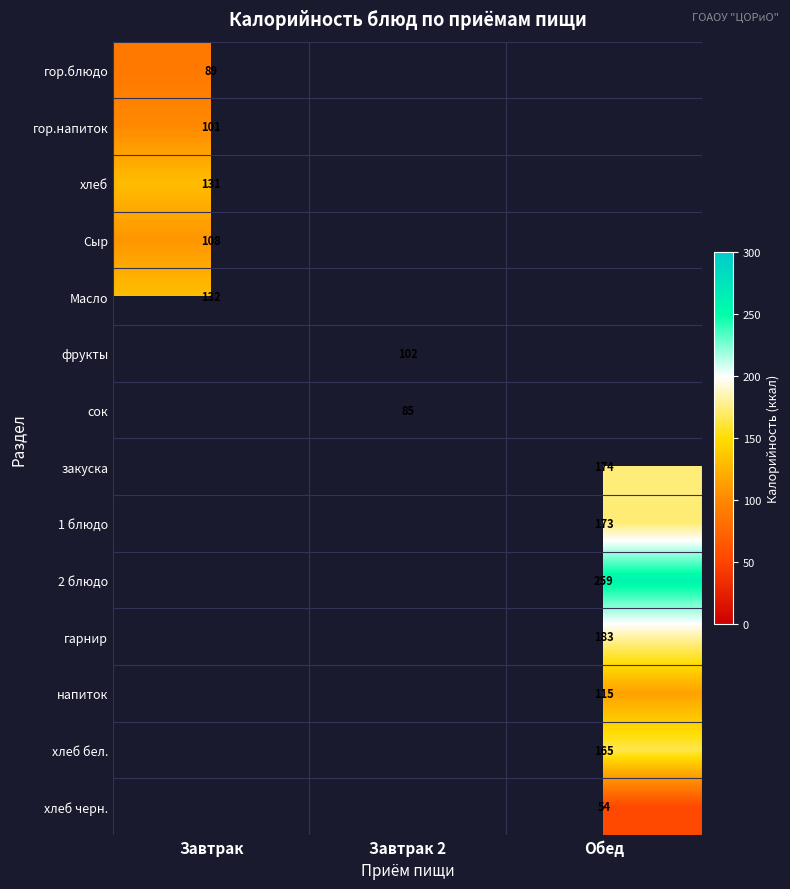

Is it true that Масло equals 220 at Завтрак?

False